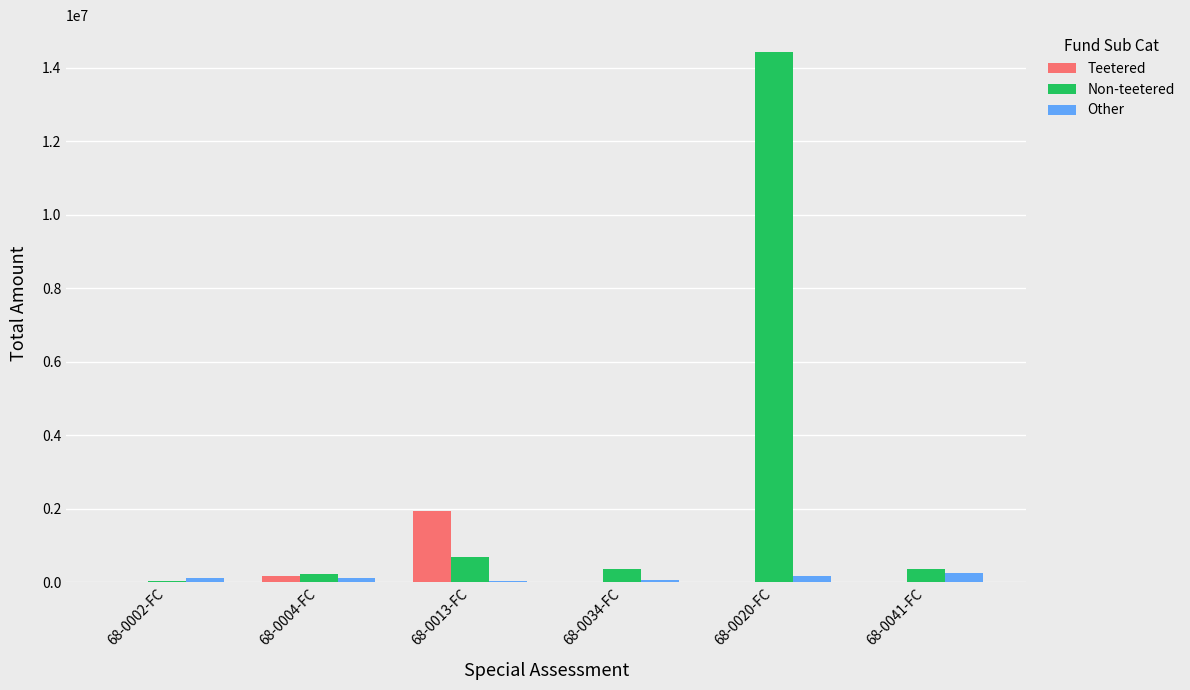

Are the bars horizontal?

No